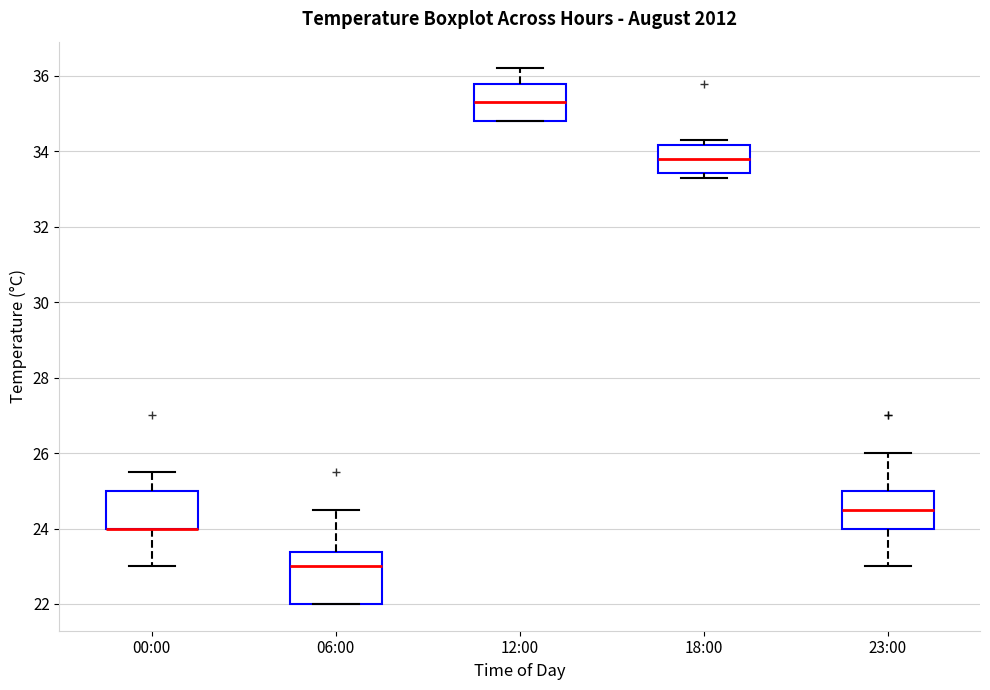

Comparing the boxes themselves (not the whiskers), which one is the tallest?

06:00